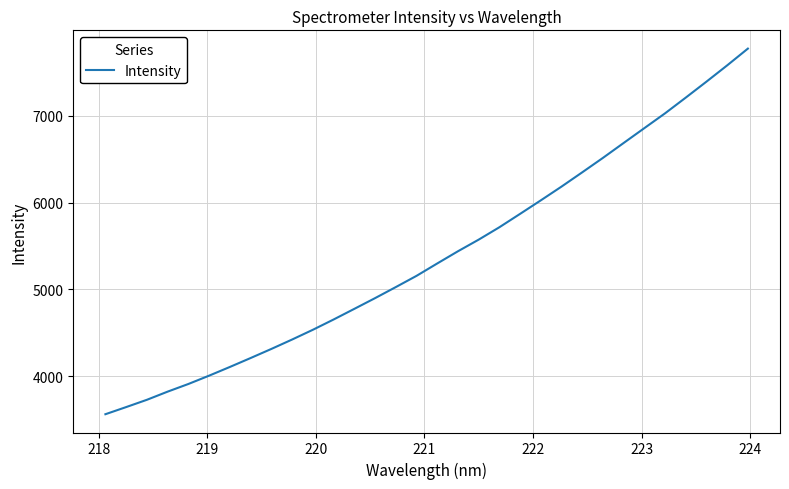

What is the minimum value shown in the chart?

3560.3